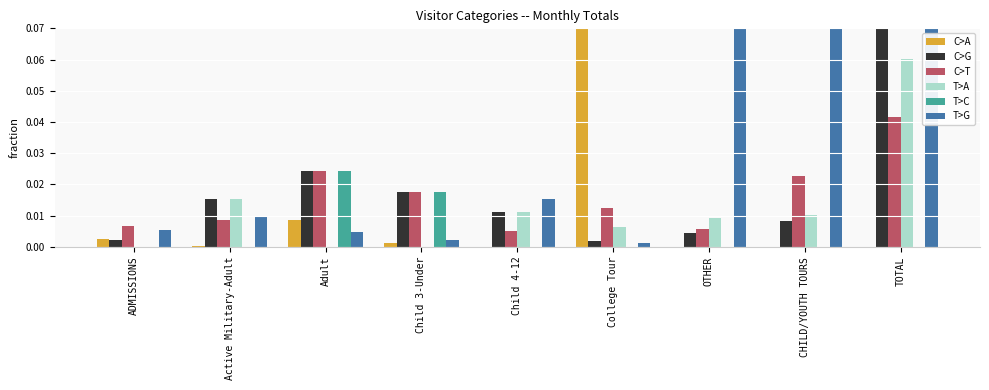

Between Child 3-Under and ADMISSIONS, which is larger?

ADMISSIONS